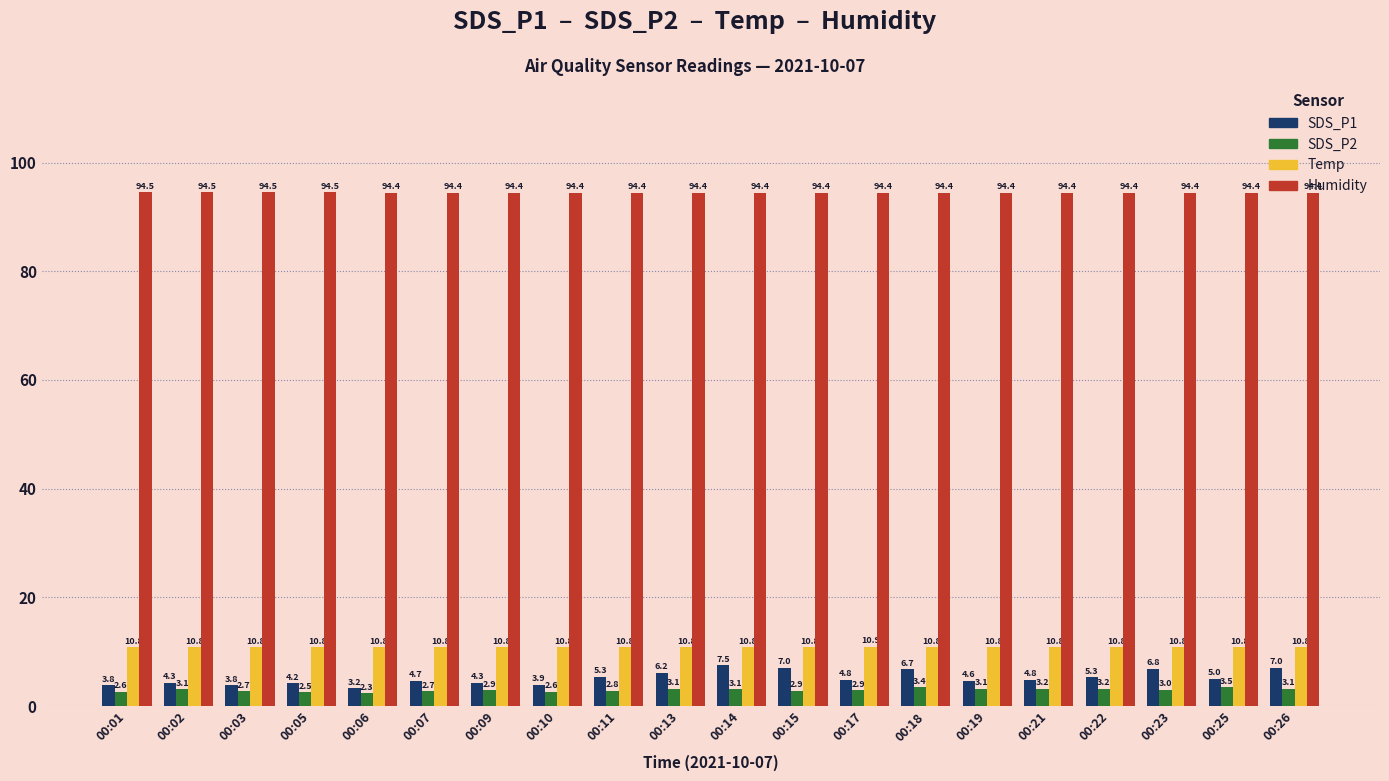

How many groups of bars are there?

20